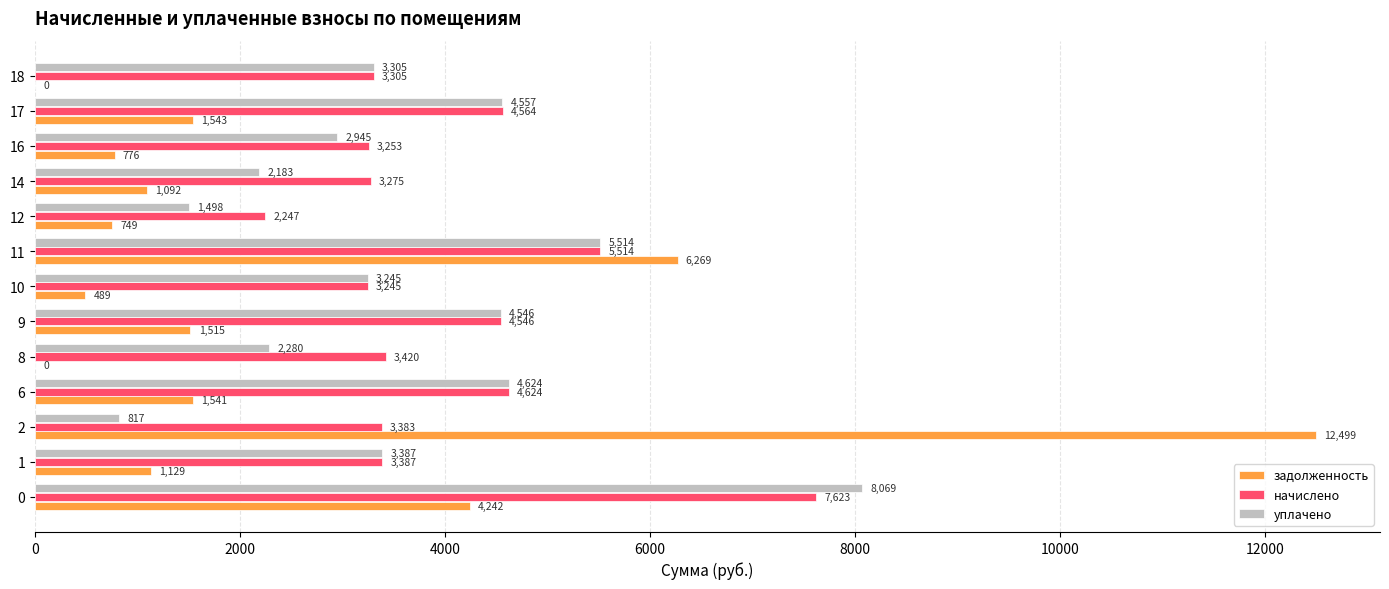

Which series changed the most between 16 and 18?

задолженность